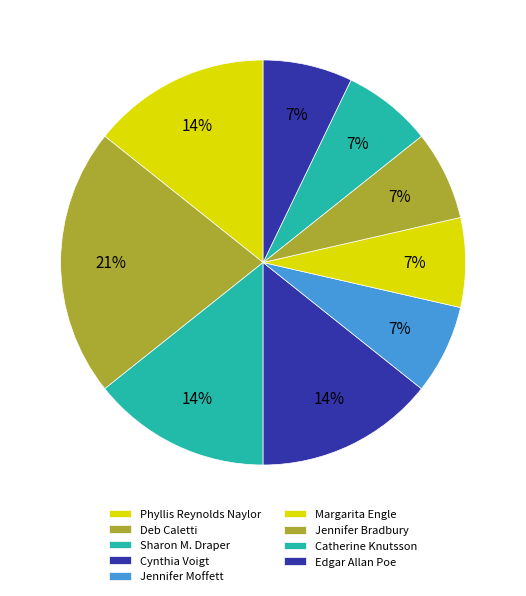

Is there any slice that represents more than half of the pie?

No